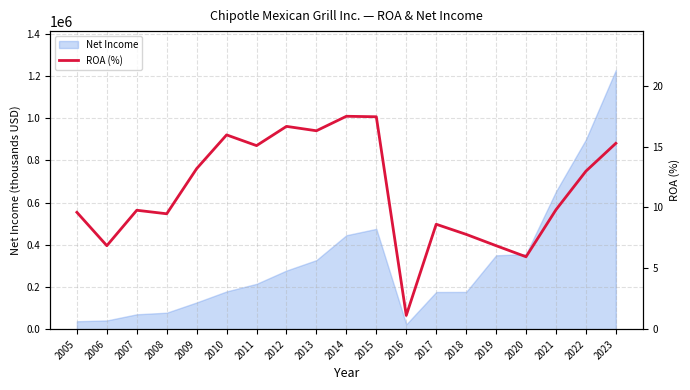

At which label is the value closest to 9?

2017